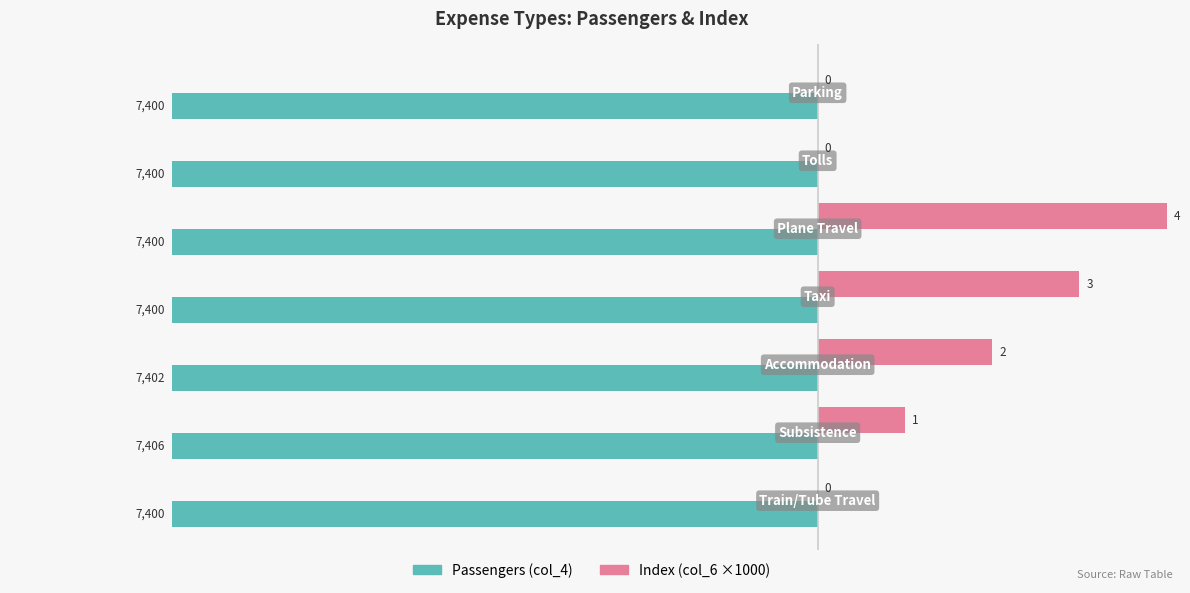

What are all the series names shown in the legend?

Passengers (col_4), Index (col_6 ×1000)